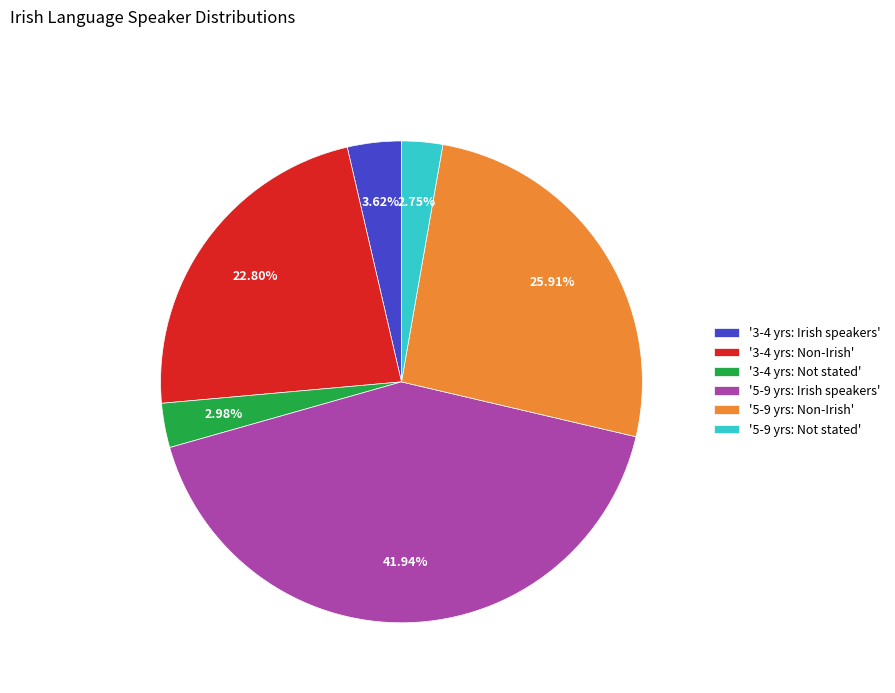

Do '3-4 yrs: Not stated' and '3-4 yrs: Irish speakers' together represent more than half of the pie?

No